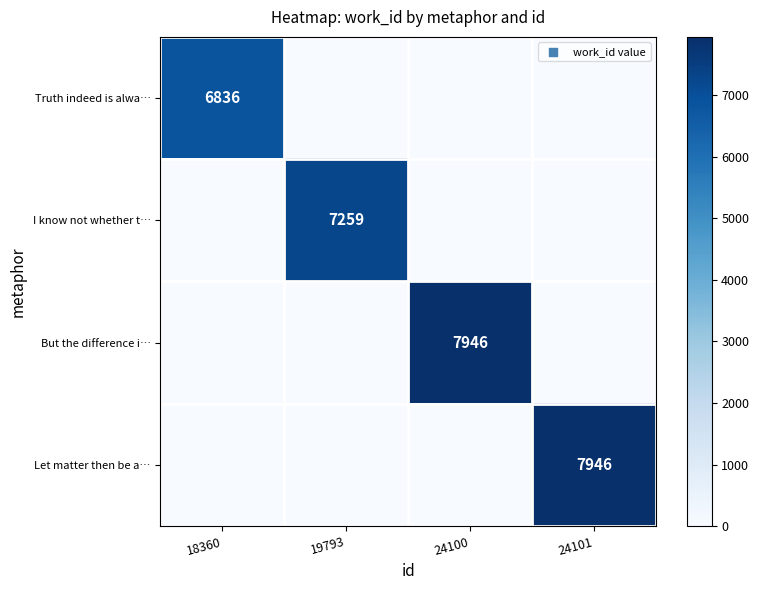

What is the spread (max minus min) of values at 18360?

6836